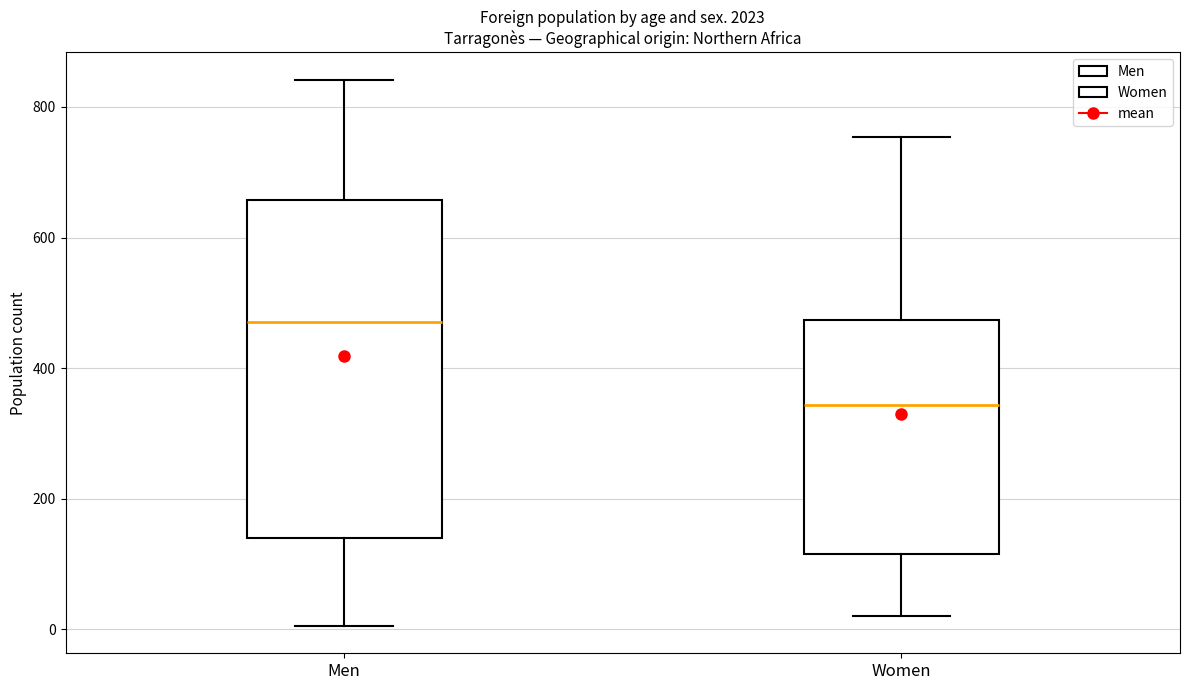

Reading left to right, transcribe this box plot: for each box, give where its median line is, the range the box spans, and where its two whiskers end, as read against the y-axis. The values are not printed on the chart, so give them approximately, as read against the axis.

Men: median 480, box 140 to 660, whiskers 0 to 840
Women: median 340, box 120 to 480, whiskers 20 to 760